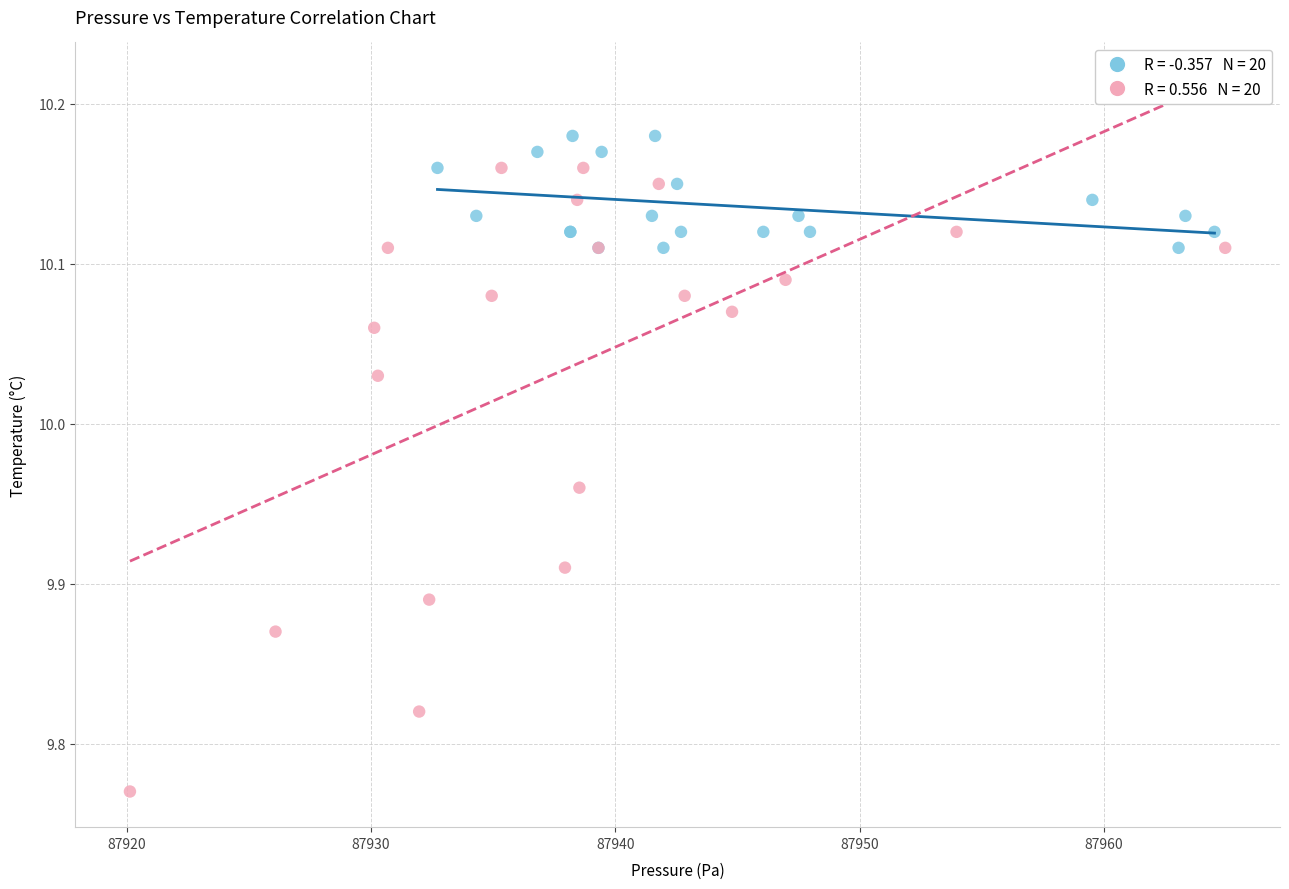

Which series has the widest spread of Y values?

Evening readings